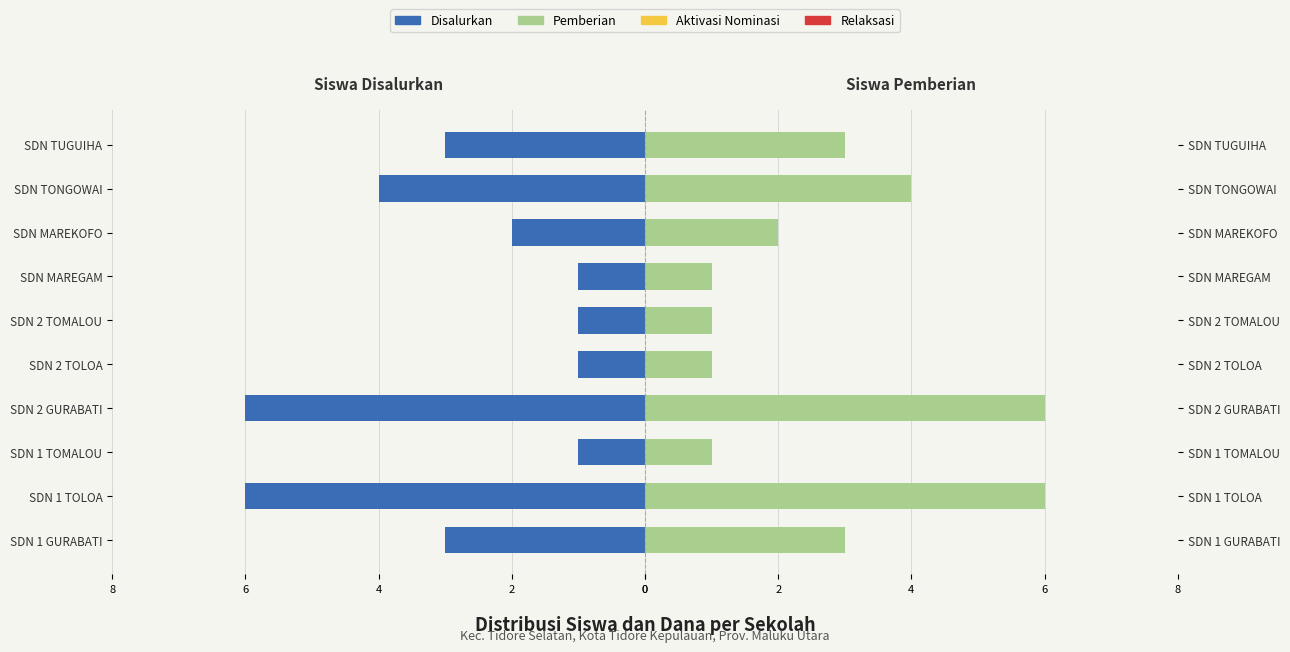

How many bars are there in total?

40